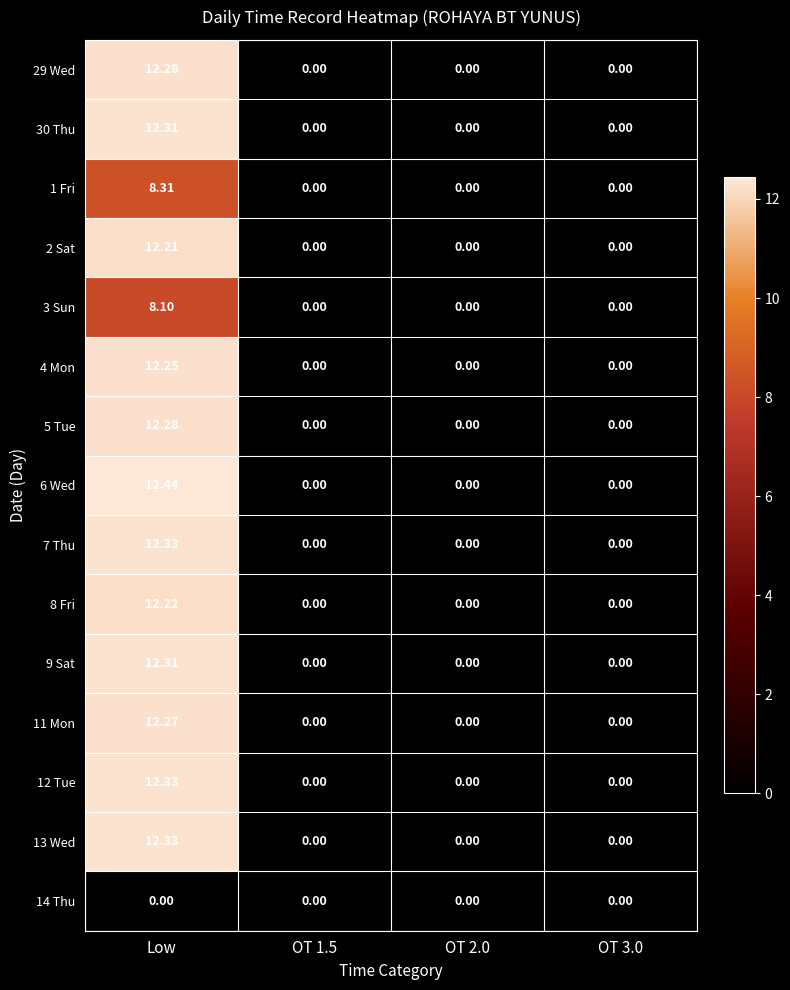

At which label does 5 Tue reach its peak?

Low